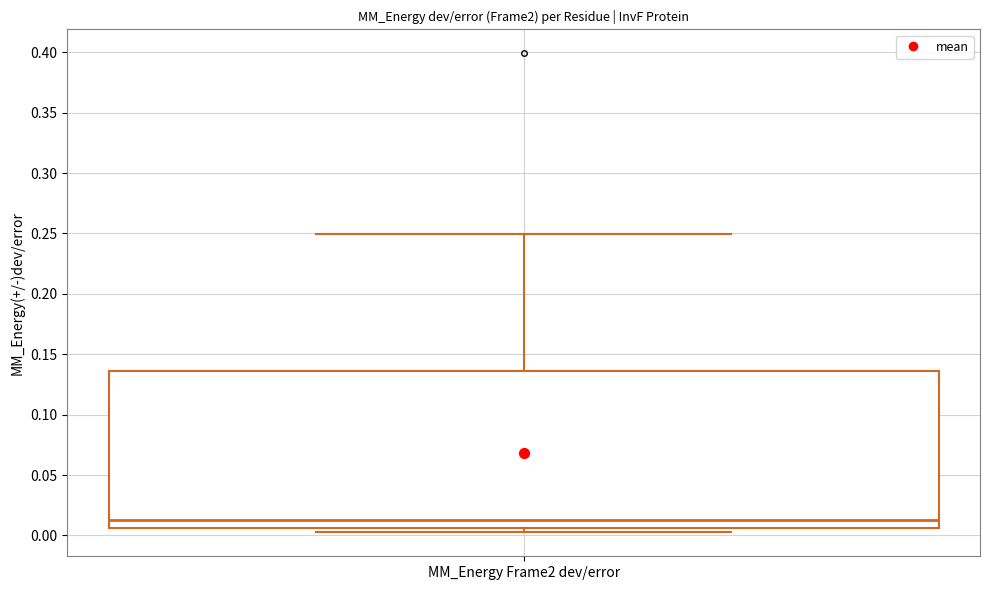

Read this box plot against the y-axis: the position of the median line, the range covered by the box, and the ends of both whiskers. The values are not printed on the chart, so give them approximately, as read against the axis.

median 0.015, box 0.005 to 0.135, whiskers 0.005 (just below the box's lower edge) to 0.250